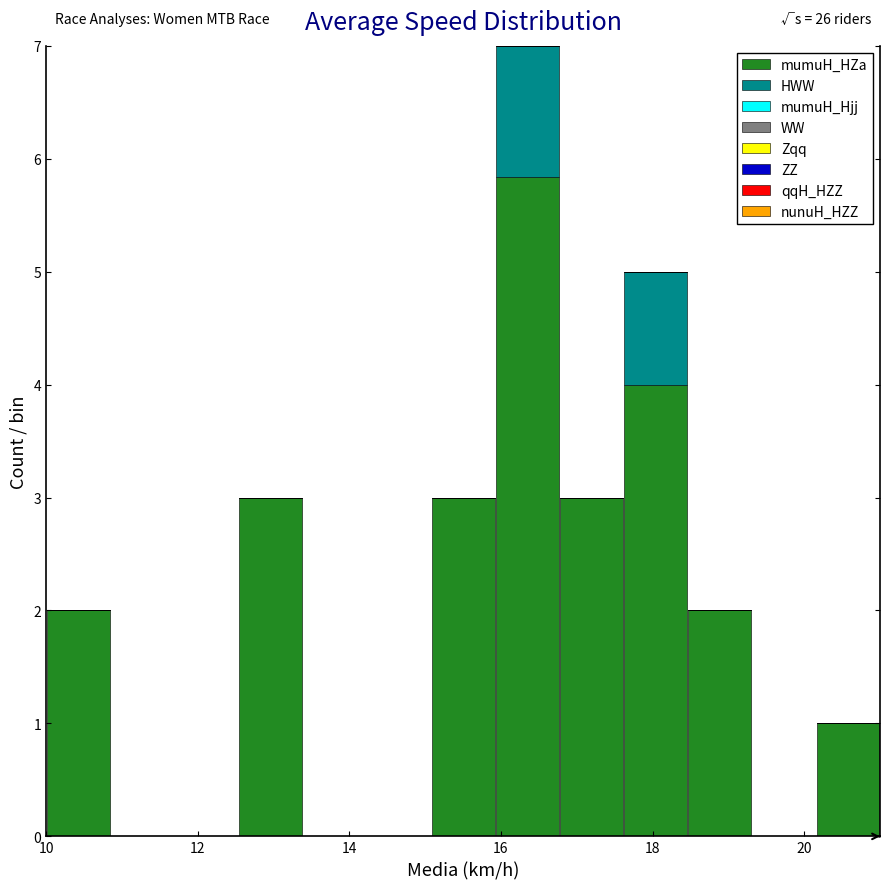

Which range on the x-axis has the tallest stacked bar (by total height)?

16.0 to 16.8